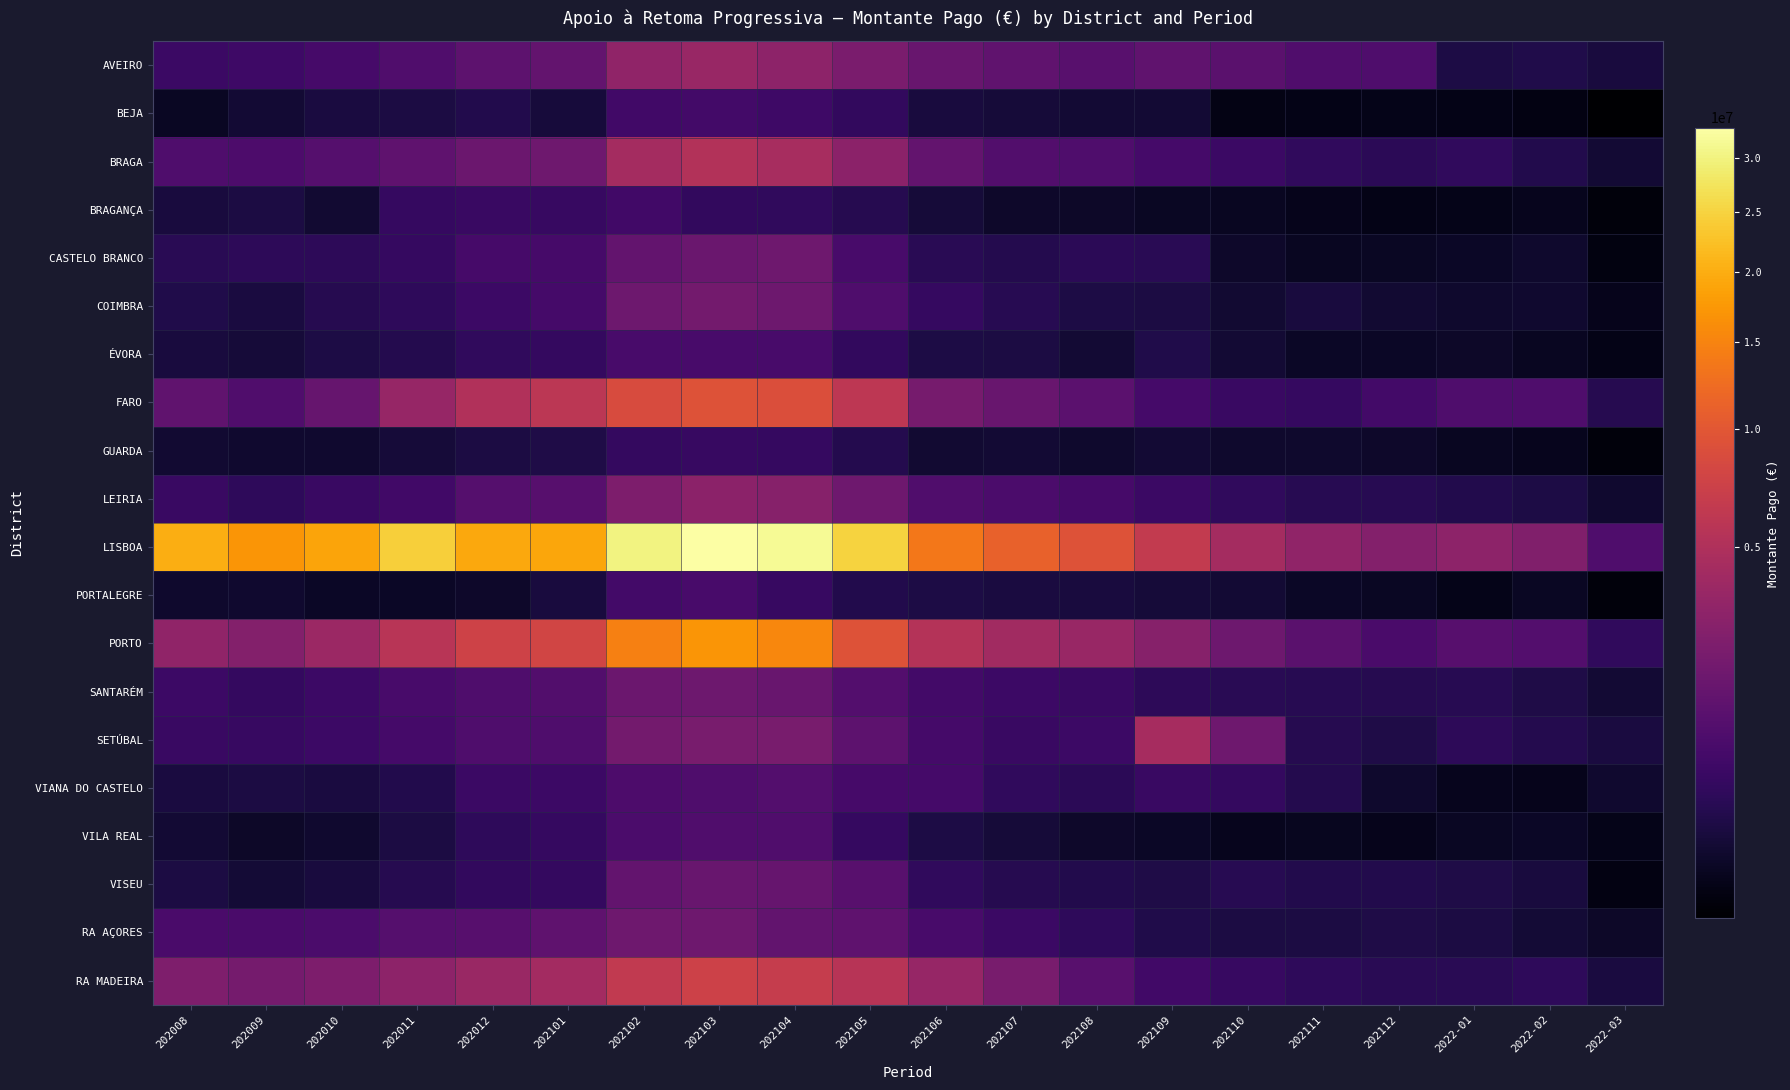

What is the total value across all series at 202008?

31882976.6